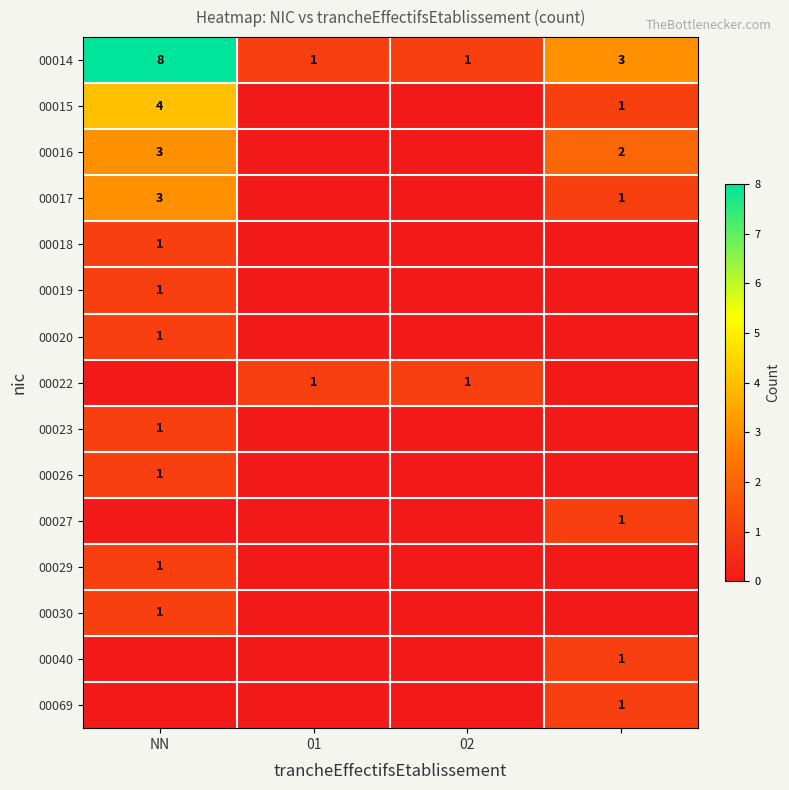

The 00020 series shows 1 at NN. True or false?

True